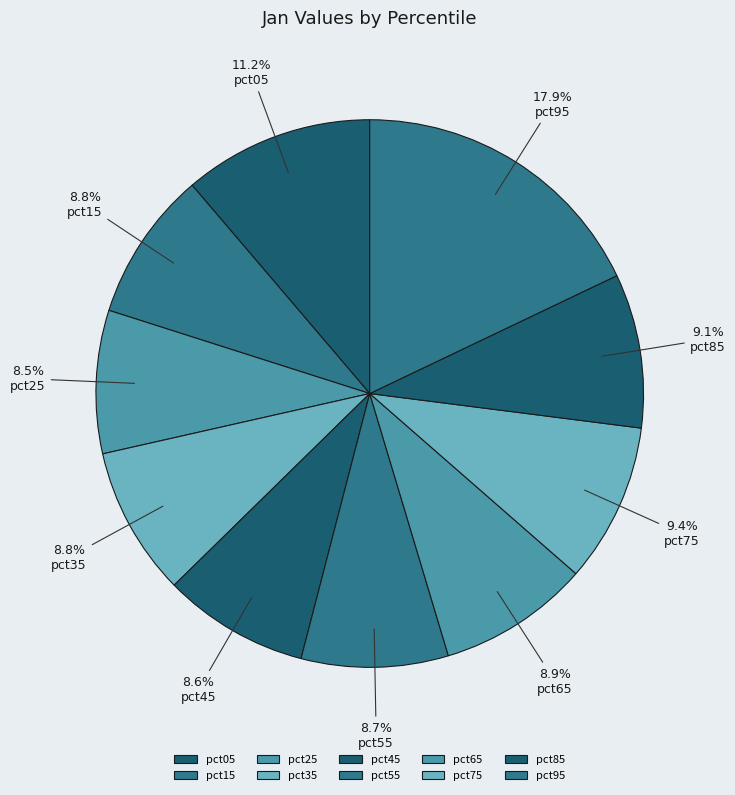

To the nearest percent, what portion does pct35 represent?

9%